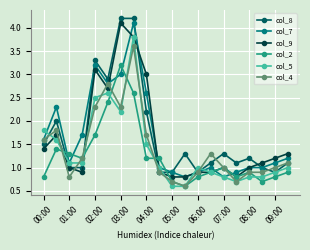

How many series are shown in this chart?

6